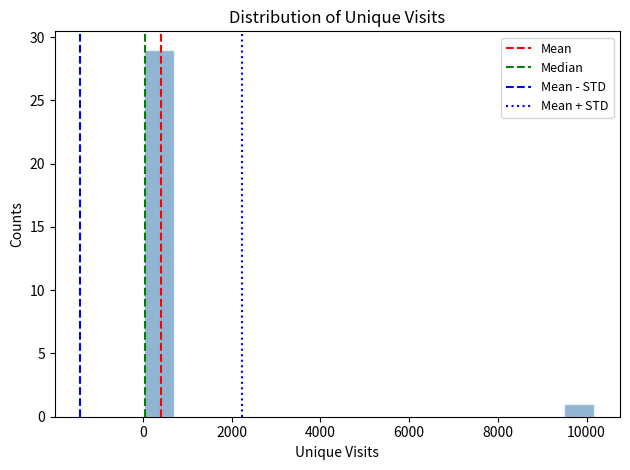

Around what value on the x-axis is the tallest bar? Give the approximate position of its centre, as read against the axis.

400